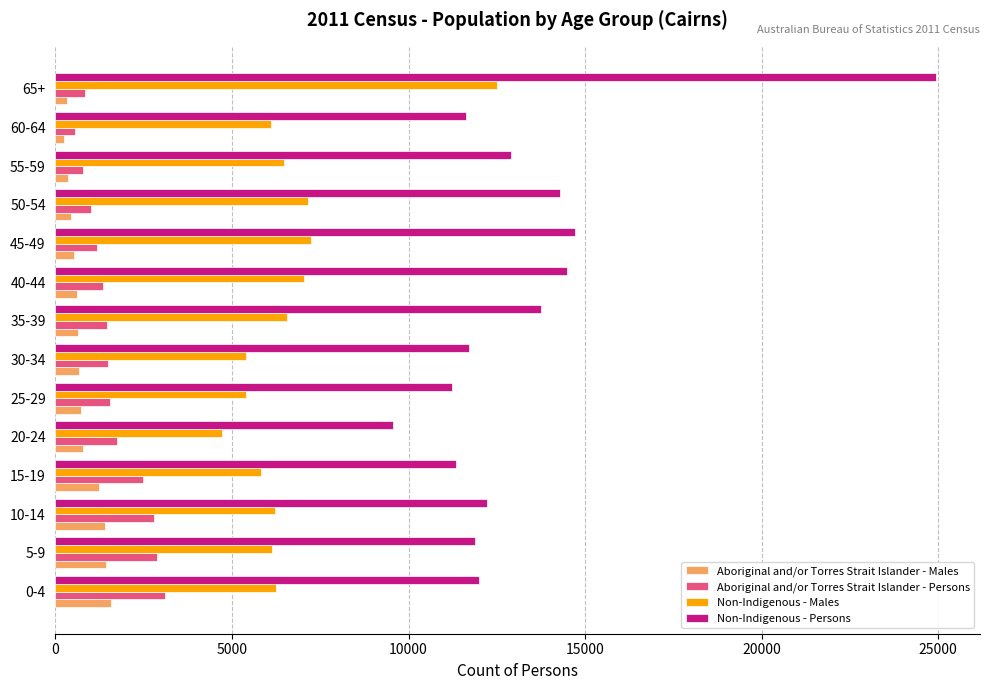

What is the difference between the second highest and minimum values in the Aboriginal and/or Torres Strait Islander - Males series?

1210